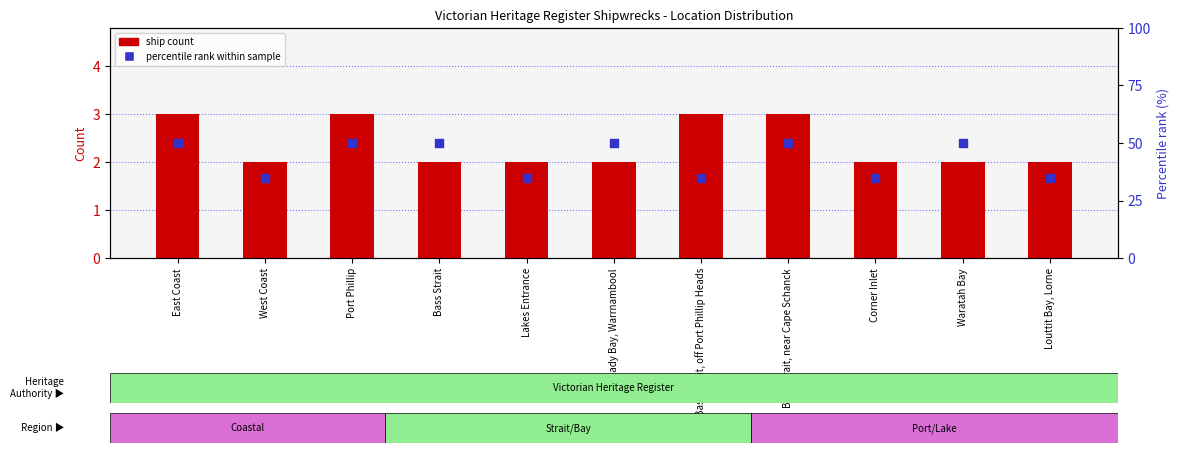

At which category is the sum across all series the highest?

East Coast